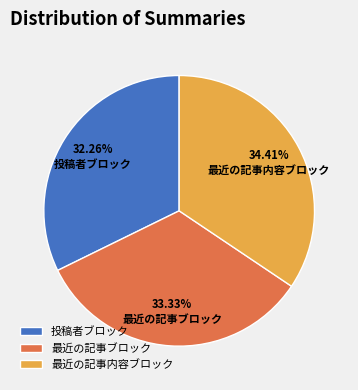

To the nearest percent, what is the difference between the largest and smallest slice percentages?

2%